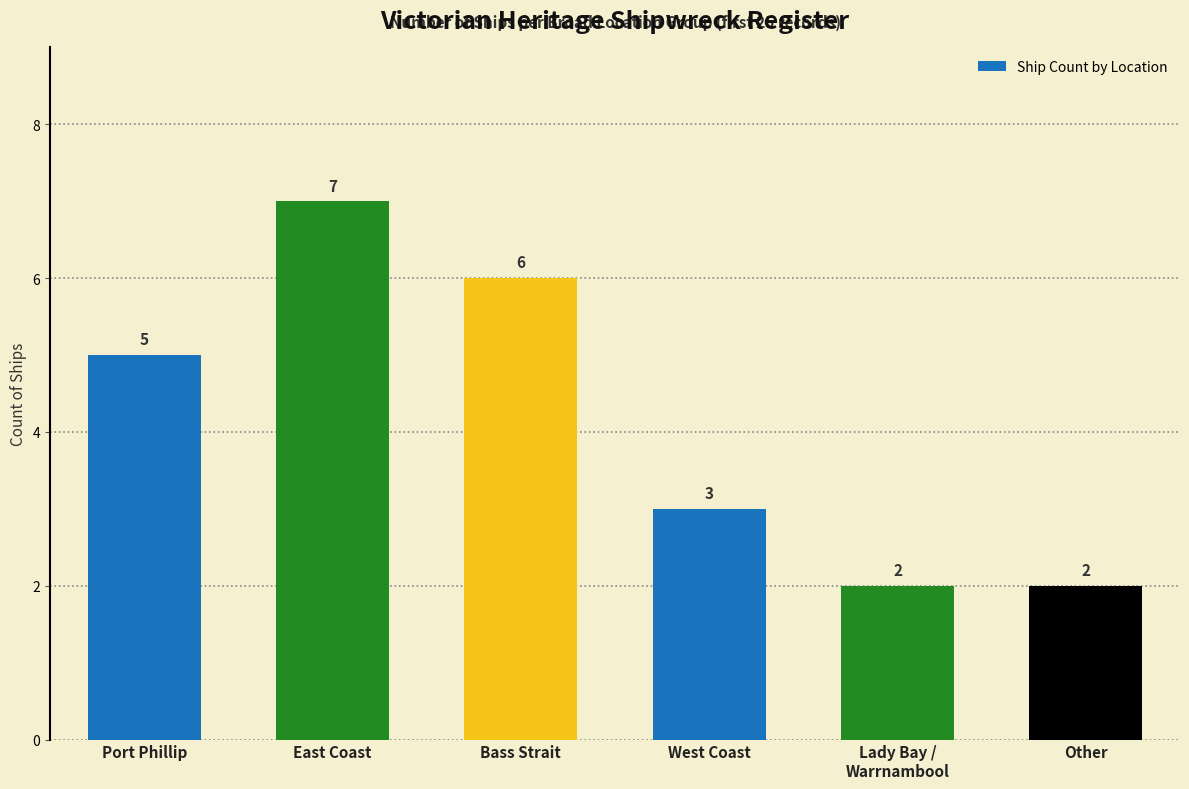

What is the difference between the maximum and second lowest values?

5